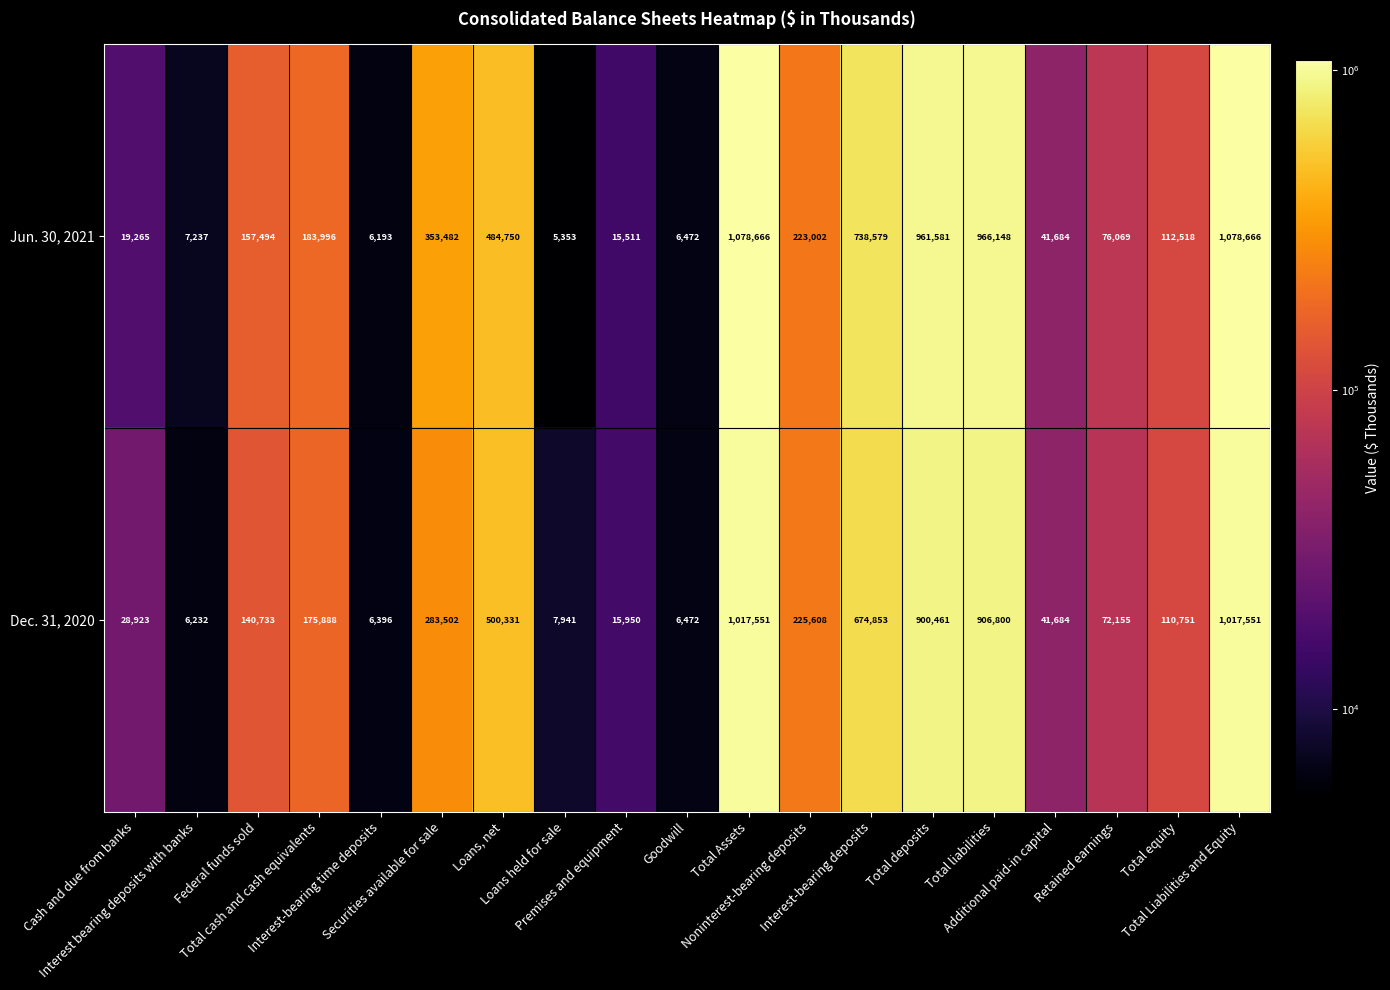

How many distinct data groups are displayed?

2